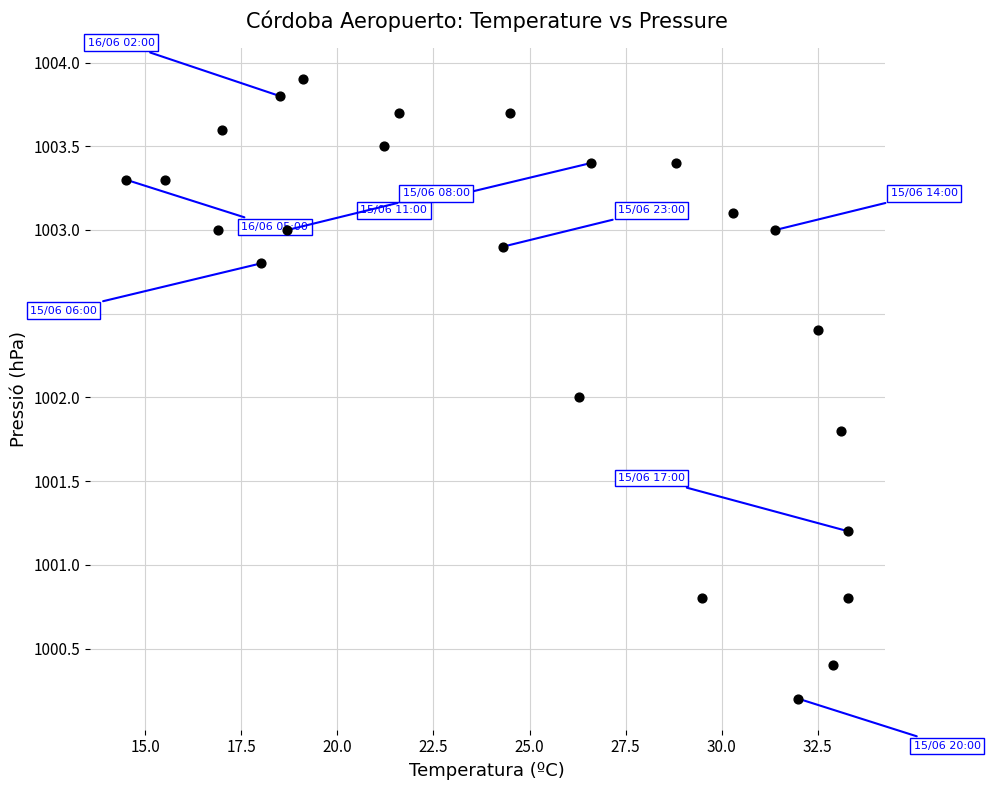

What is the range of Y values (max minus min)?

3.7